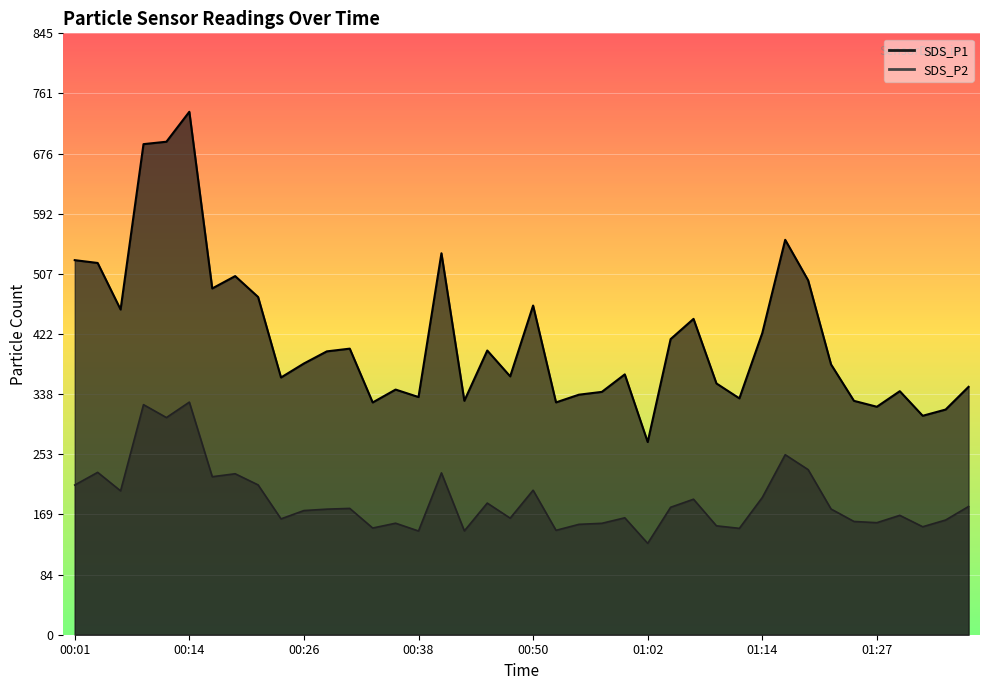

True or false: SDS_P1 has a value of 537.9 at 00:55.

False